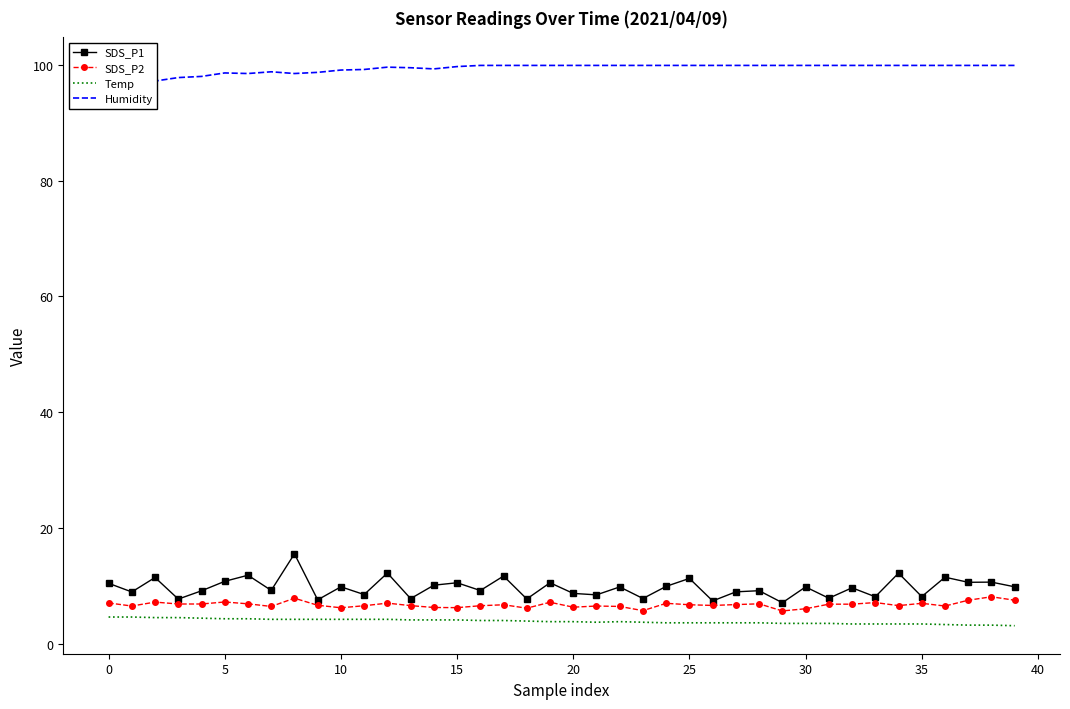

True or false: Humidity and SDS_P1 intersect in this chart.

False